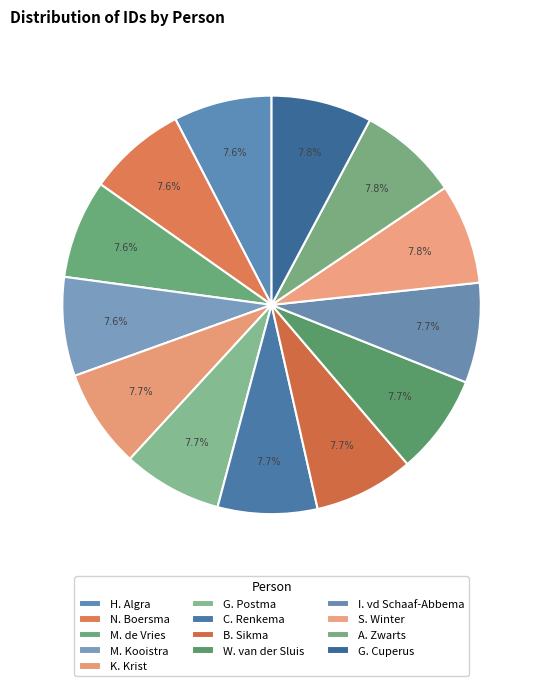

How many segments does this pie chart have?

13